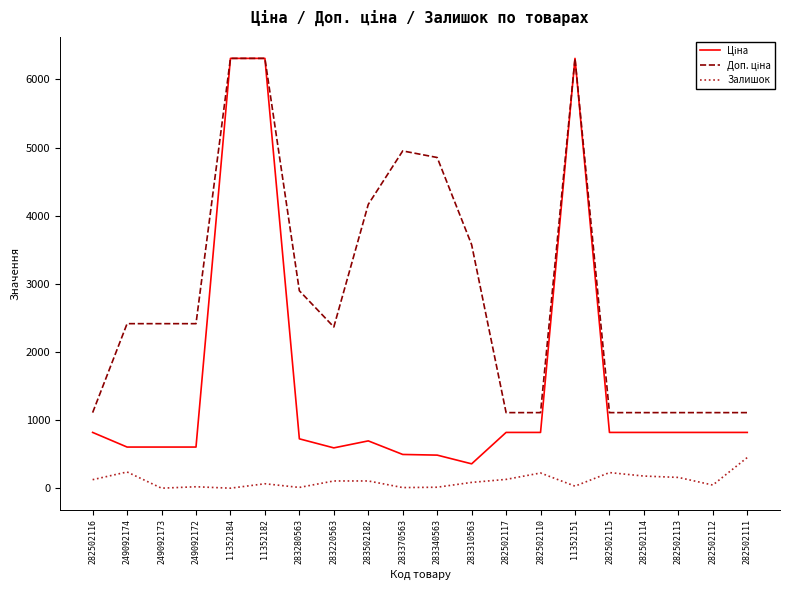

What is the highest value of the Залишок series?

450.0